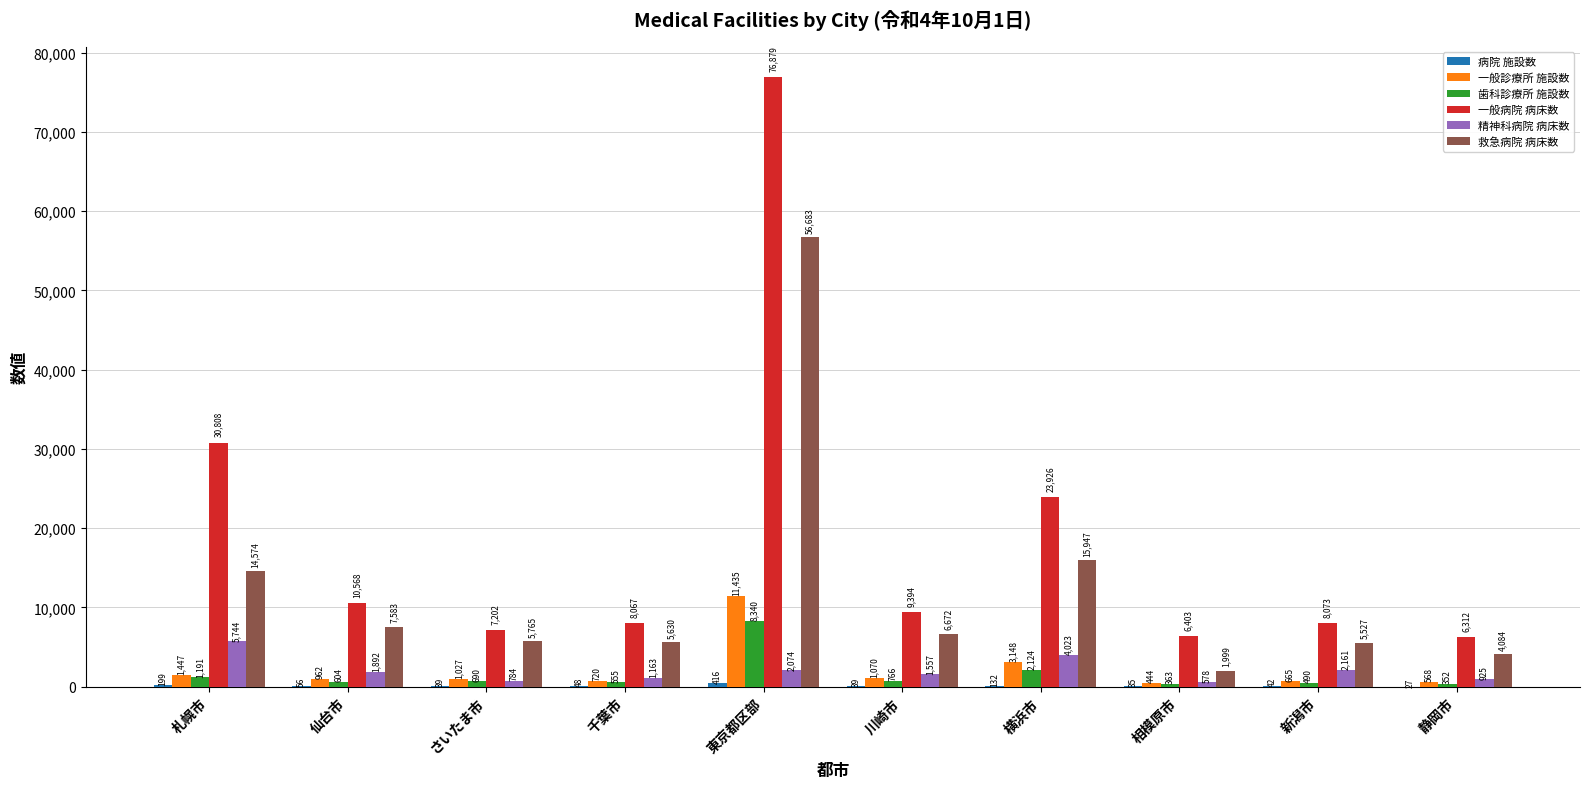

The value of 一般診療所 施設数 at 川崎市 is 1070. True or false?

True